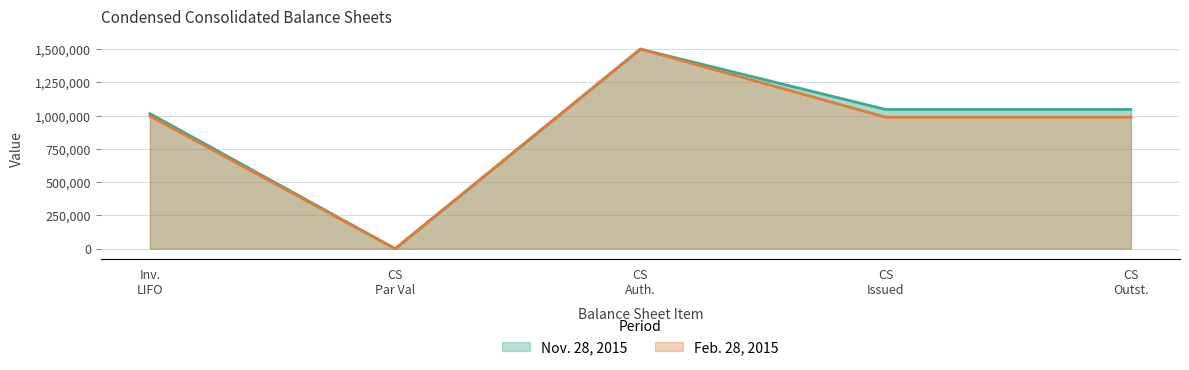

At how many categories does at least one series exceed 268629?

4